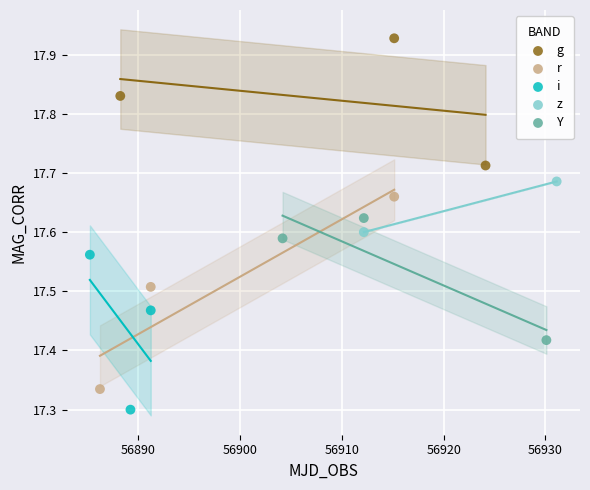

What are all the series names shown in the legend?

g, r, i, z, Y